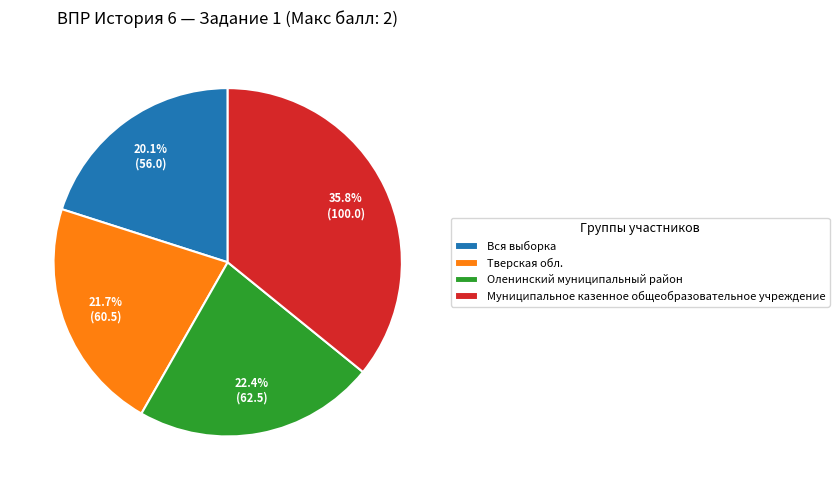

Combined, do Вся выборка and Тверская обл. account for over 50%?

No